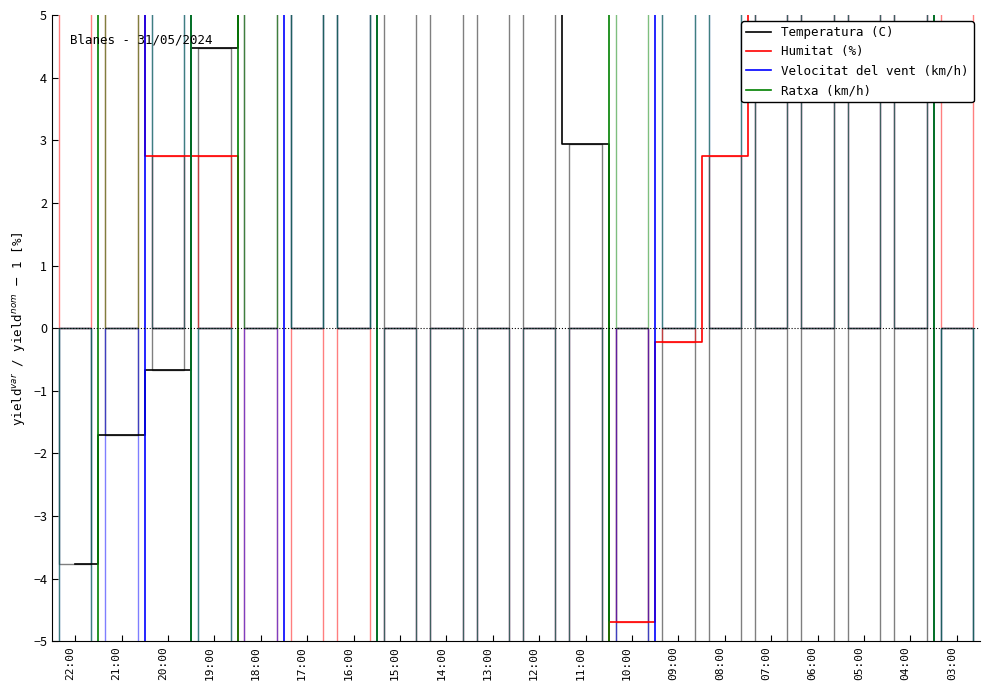

Which series changed the most between 14:00 and 07:00?

Velocitat del vent (km/h)